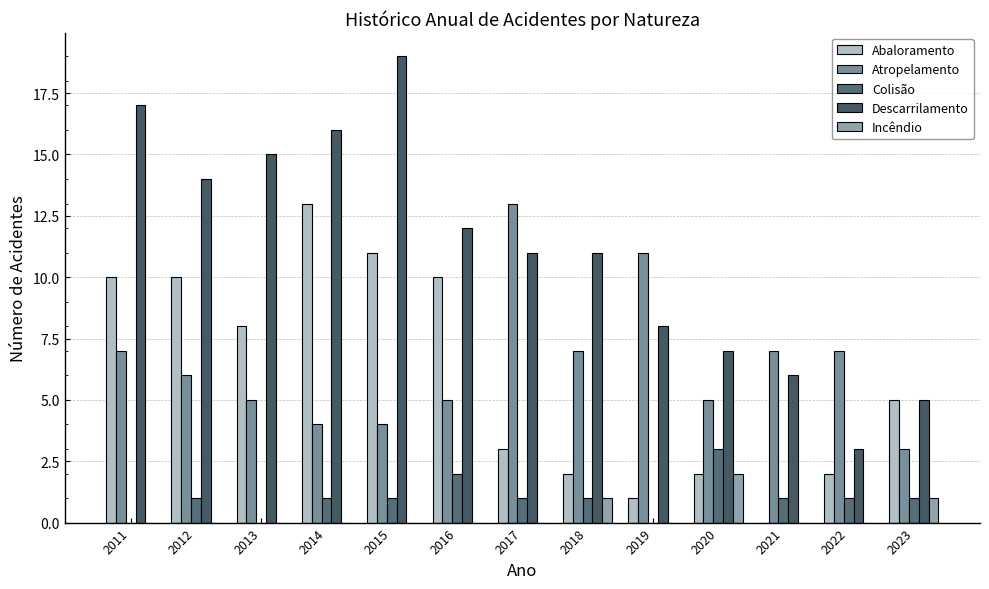

What is the approximate value of Atropelamento at 2023?

3